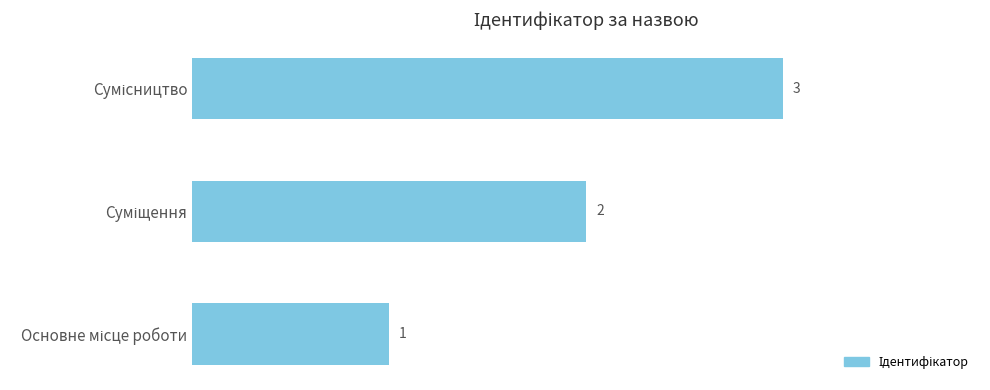

How many data points does each series have?

3